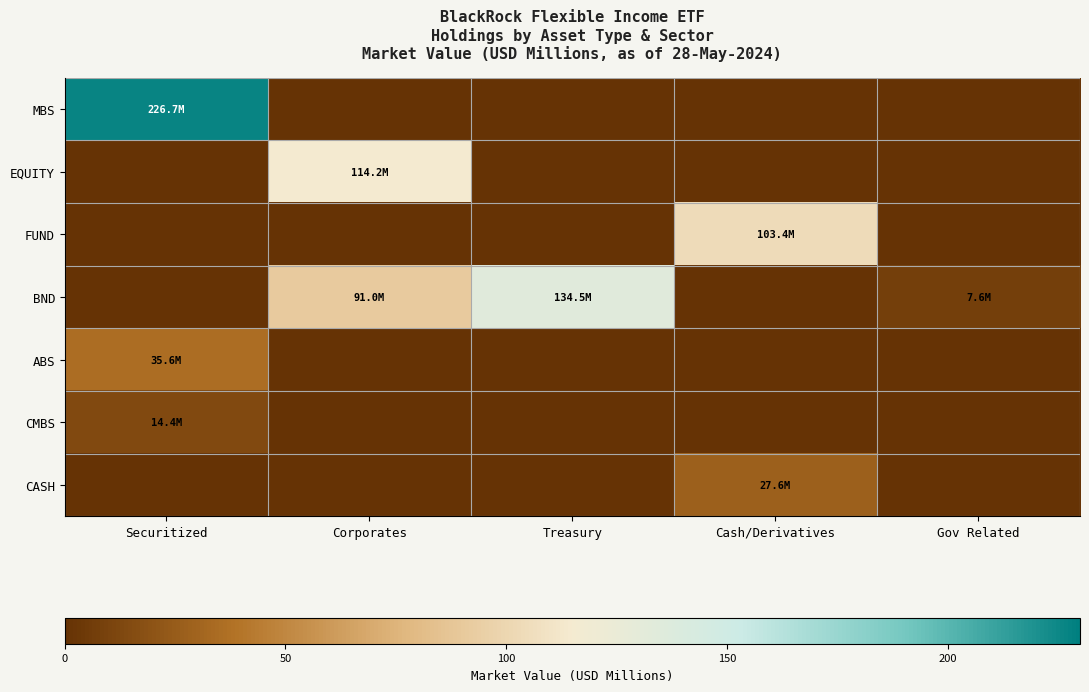

Which series has the largest total across all categories?

BND